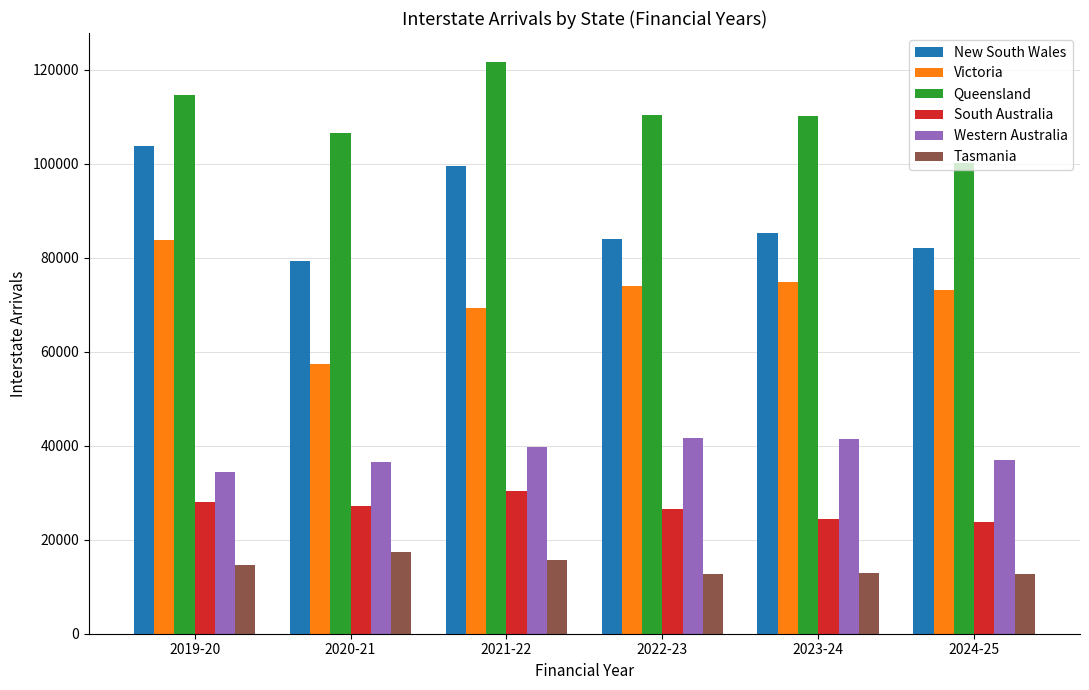

Rank the series at 2020-21 from highest to lowest value.

Queensland, New South Wales, Victoria, Western Australia, South Australia, Tasmania